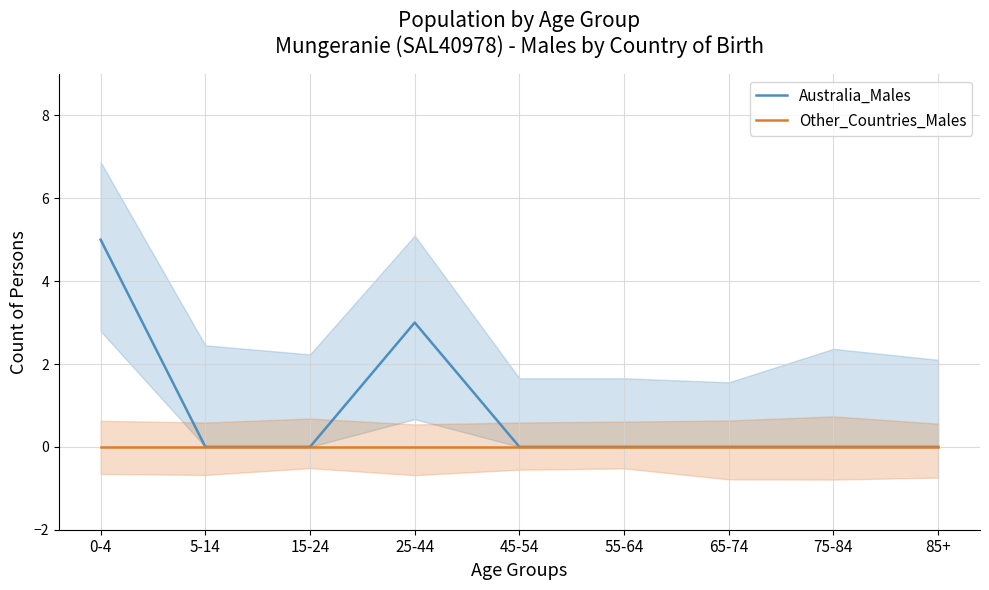

Does the chart have visible grid lines?

Yes